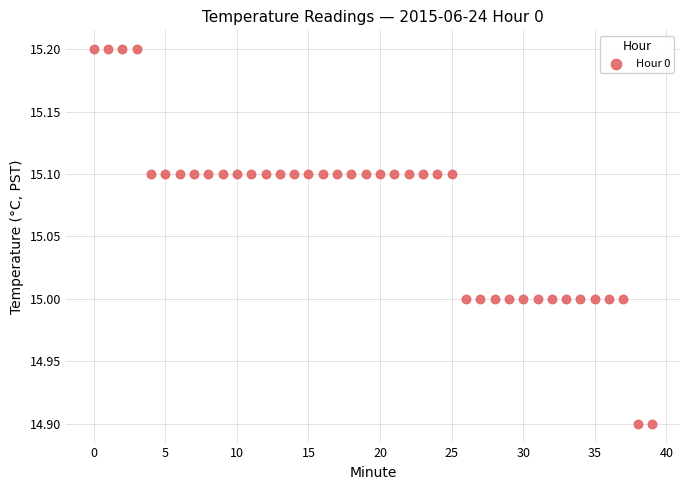

What is the range of Y values (max minus min)?

0.3